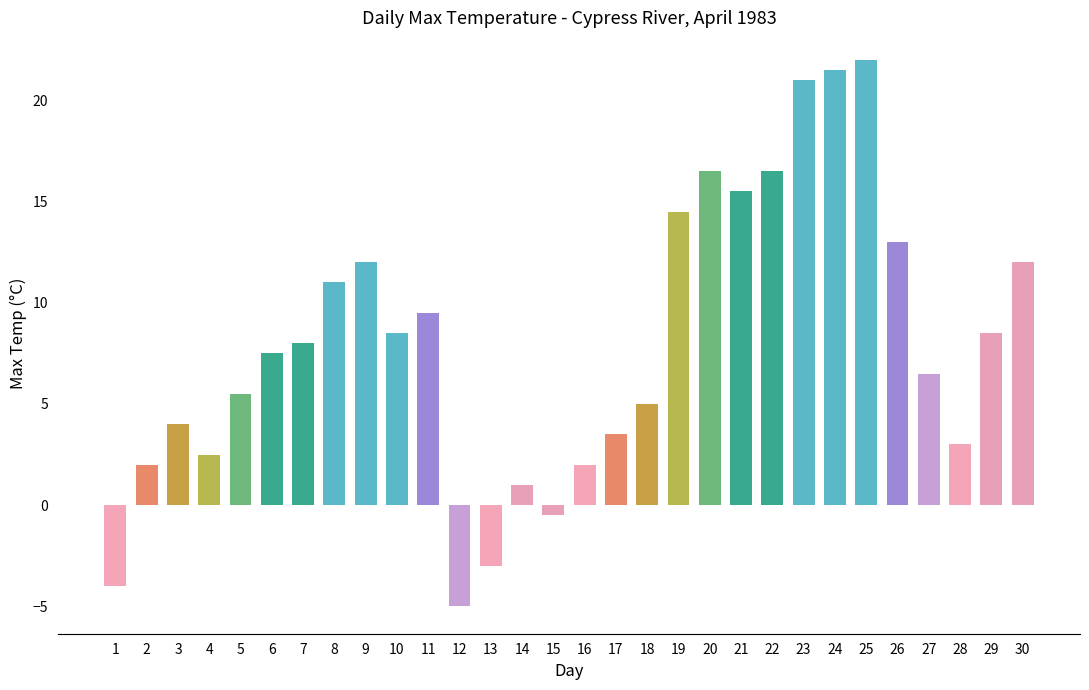

How many bars are there in total?

30